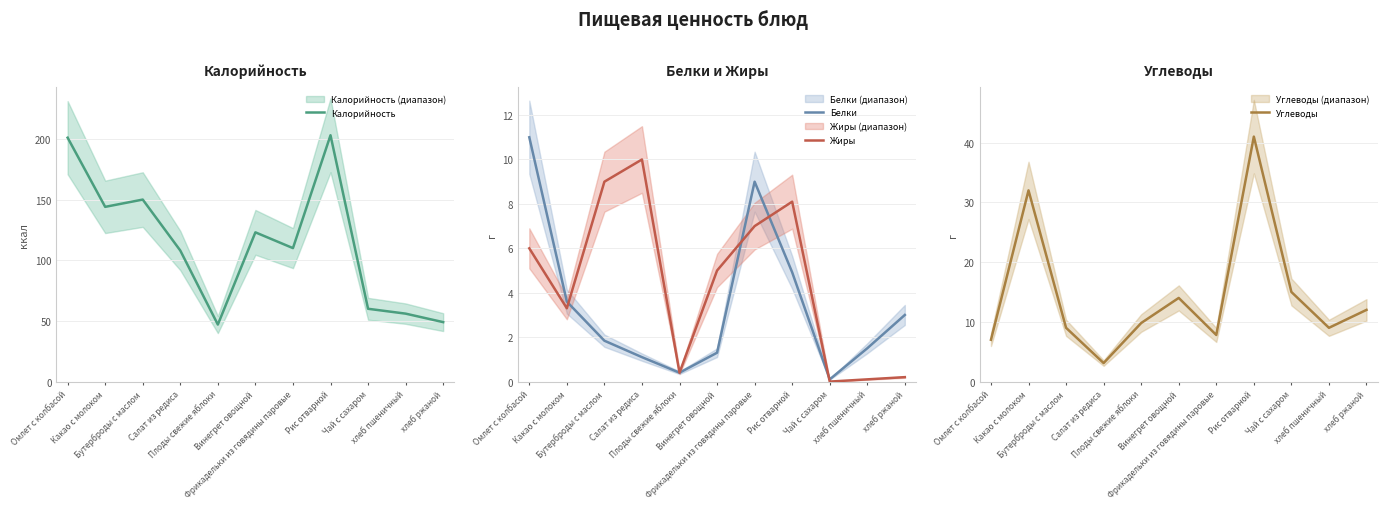

What is the label of the 9th point from the left?

Чай с сахаром